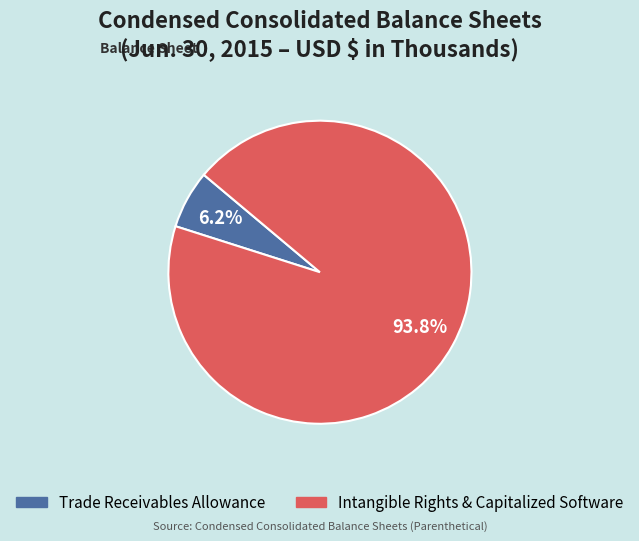

Is there any slice that represents more than half of the pie?

Yes